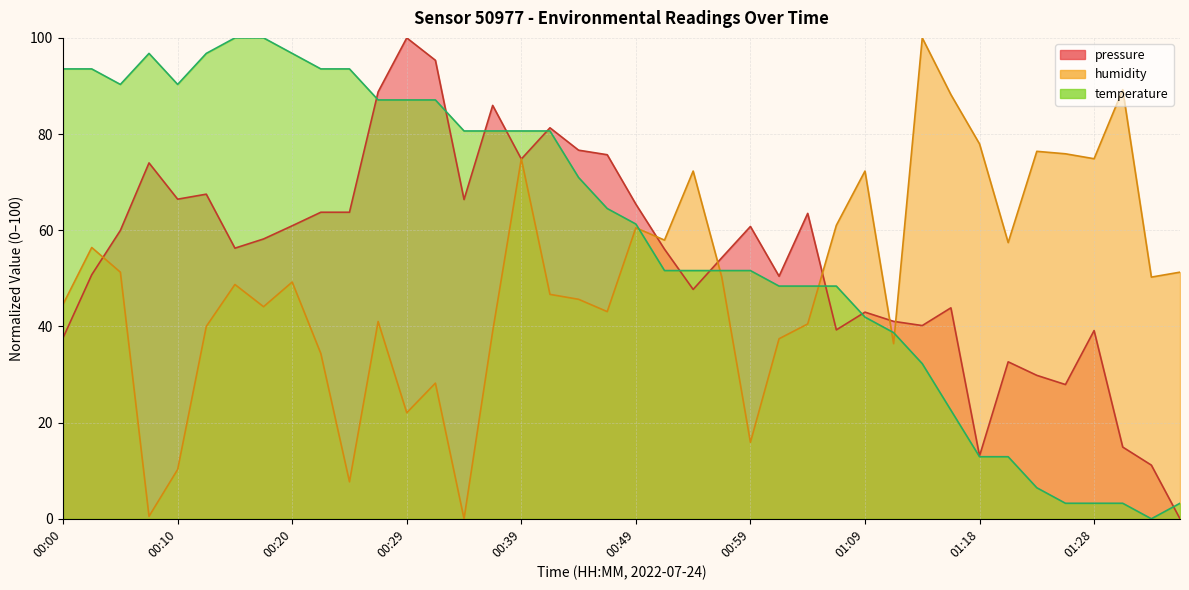

How many lines are shown in the chart?

2